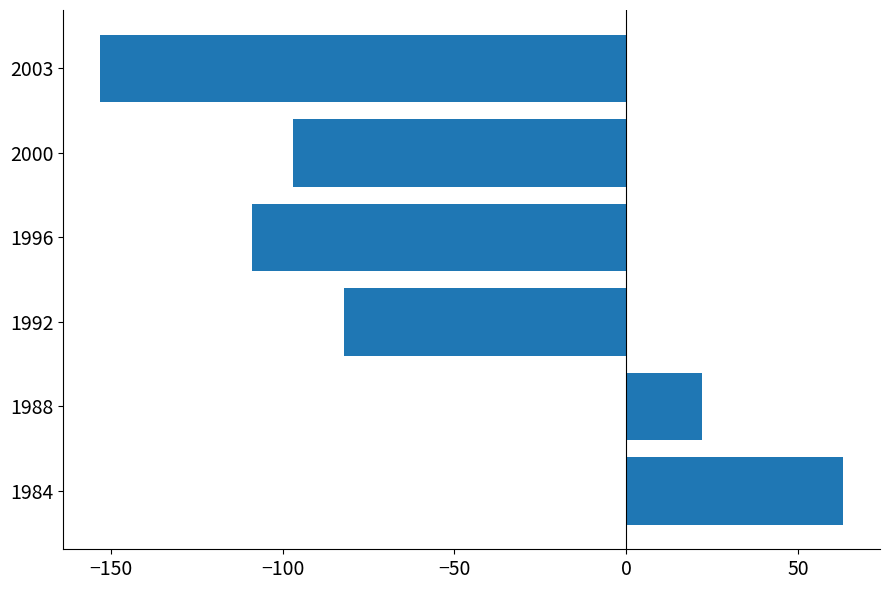

The chart shows a value of -97 at 2000. True or false?

True